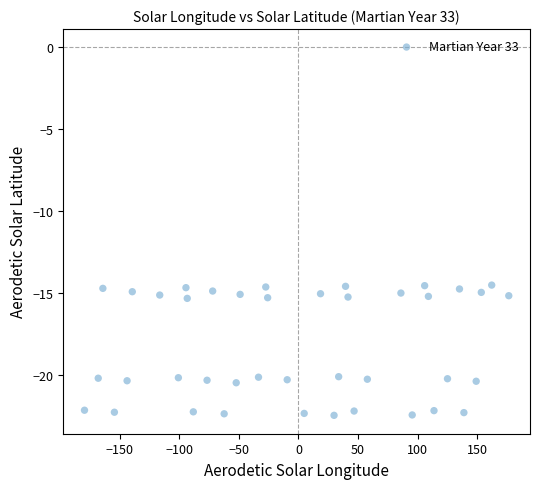

What is the range of Y values (max minus min)?

8.0